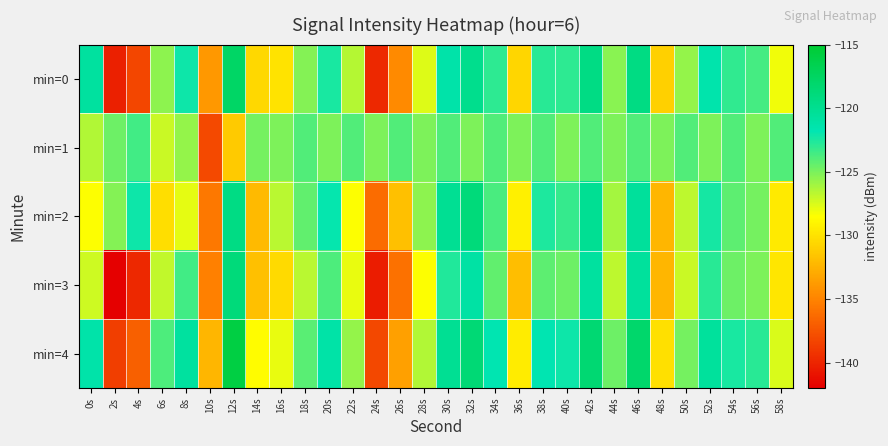

At which category does the chart reach its peak across all series?

12s